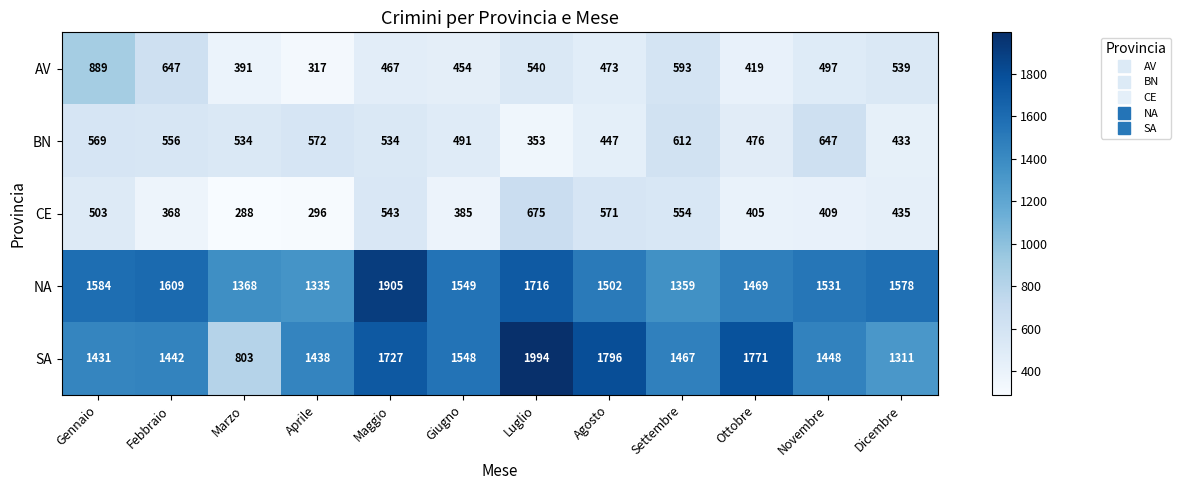

How many distinct data groups are displayed?

5